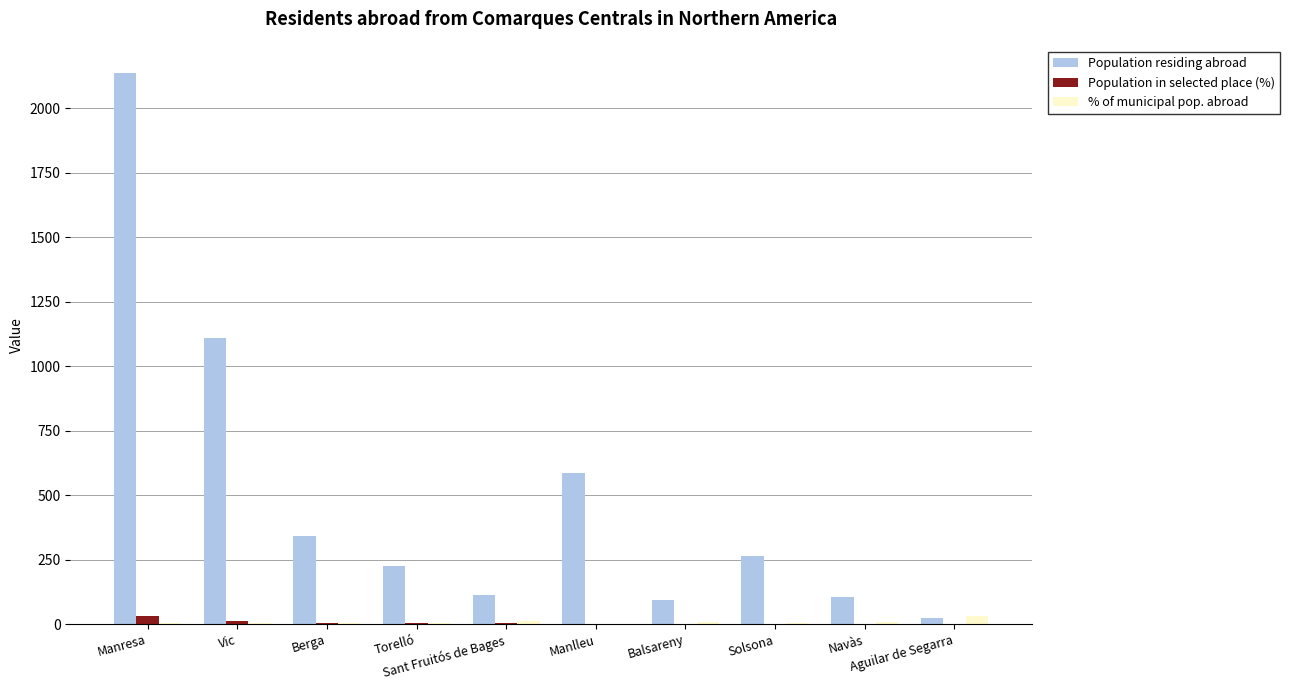

What is the sum of all Population in selected place (%) values?

67.7